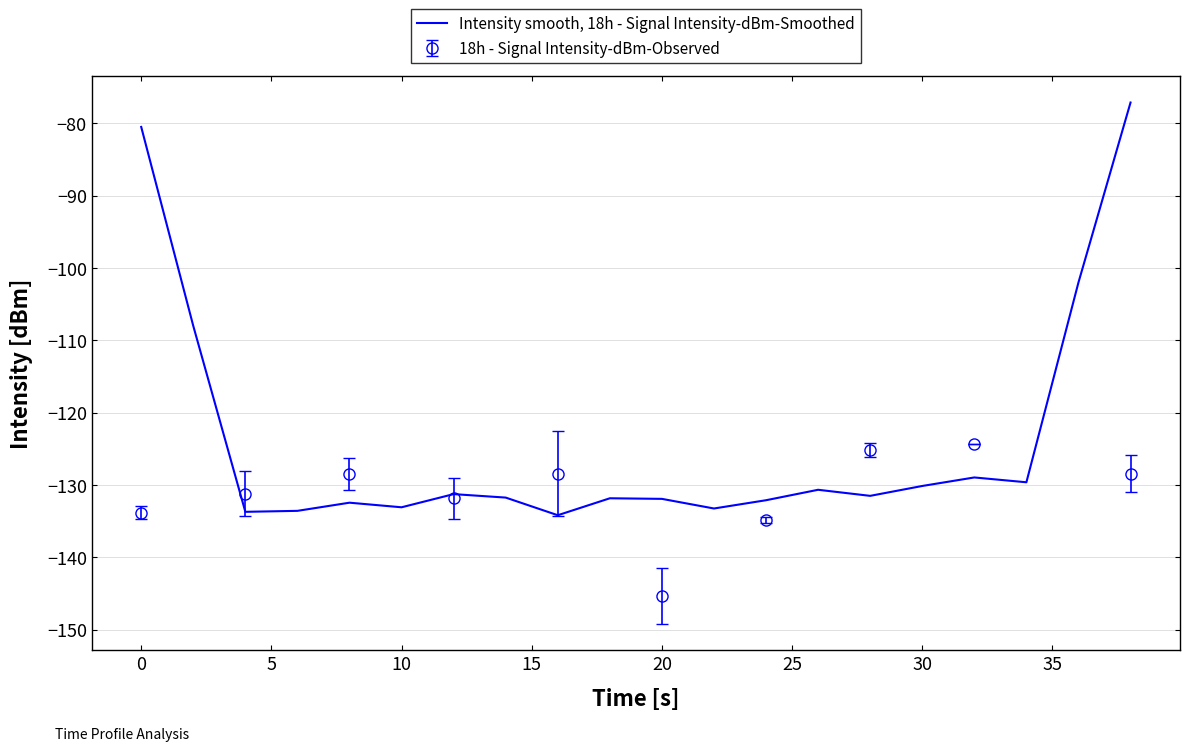

Reading left to right, extract all data points from this chart.

-80.5	-108.0	-133.7	-133.6	-132.4	-133.1	-131.3	-131.7	-134.2	-131.8	-131.9	-133.2	-132.1	-130.7	-131.5	-130.1	-128.9	-129.6	-102.0	-77.1